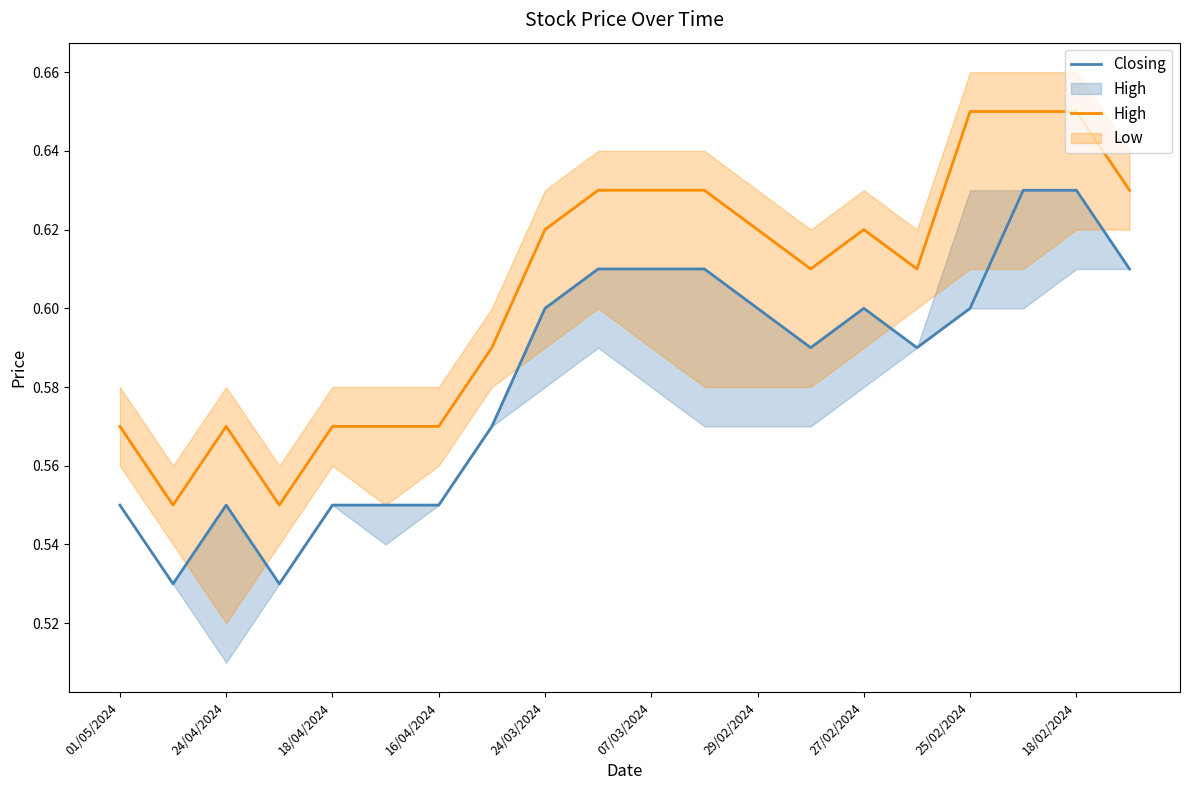

What is the difference between the maximum and minimum values in the High series?

0.1